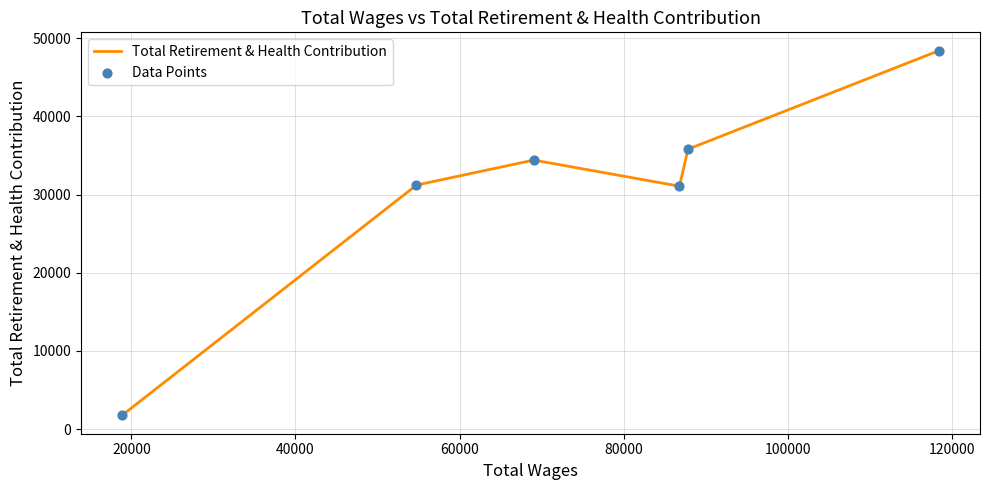

How many interior local valleys (lower than both neighbors) does the data have?

1